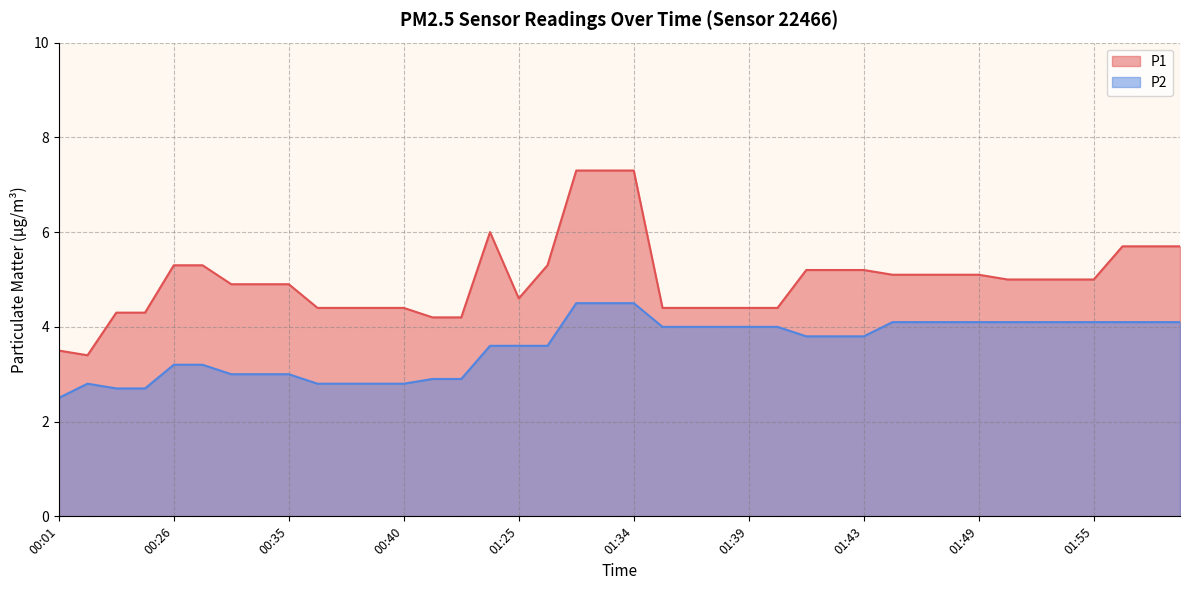

What is the difference between the second highest and second lowest values in the P2 series?

1.8